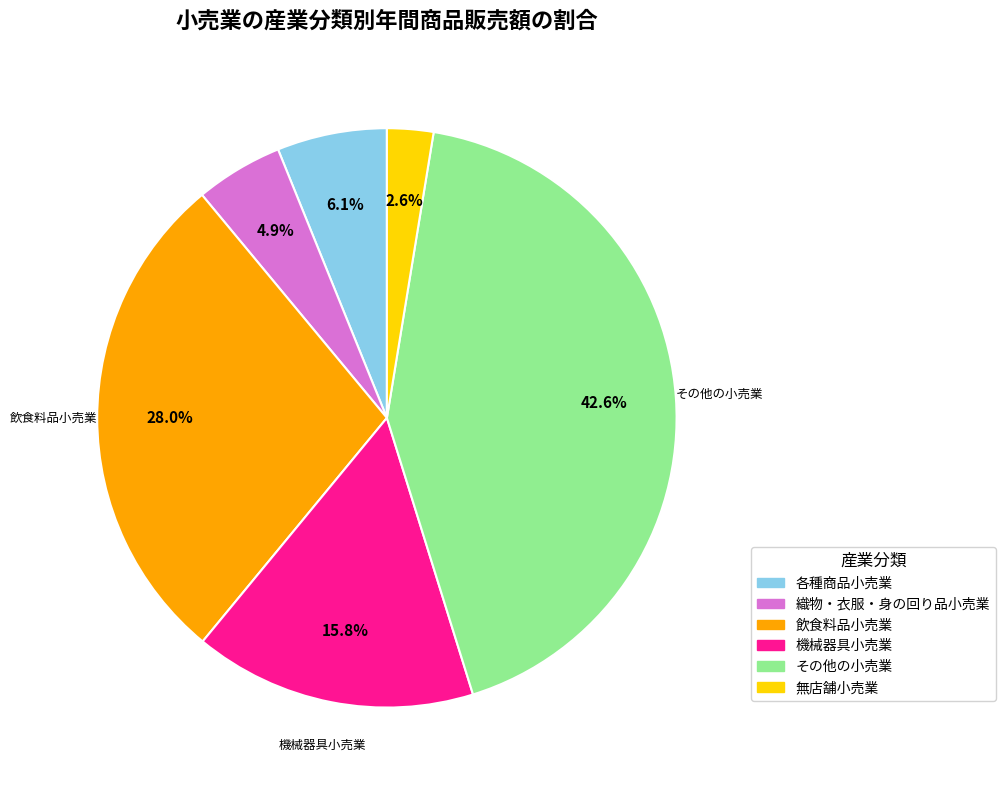

Rank the categories by value from lowest to highest.

無店舗小売業, 織物・衣服・身の回り品小売業, 各種商品小売業, 機械器具小売業, 飲食料品小売業, その他の小売業